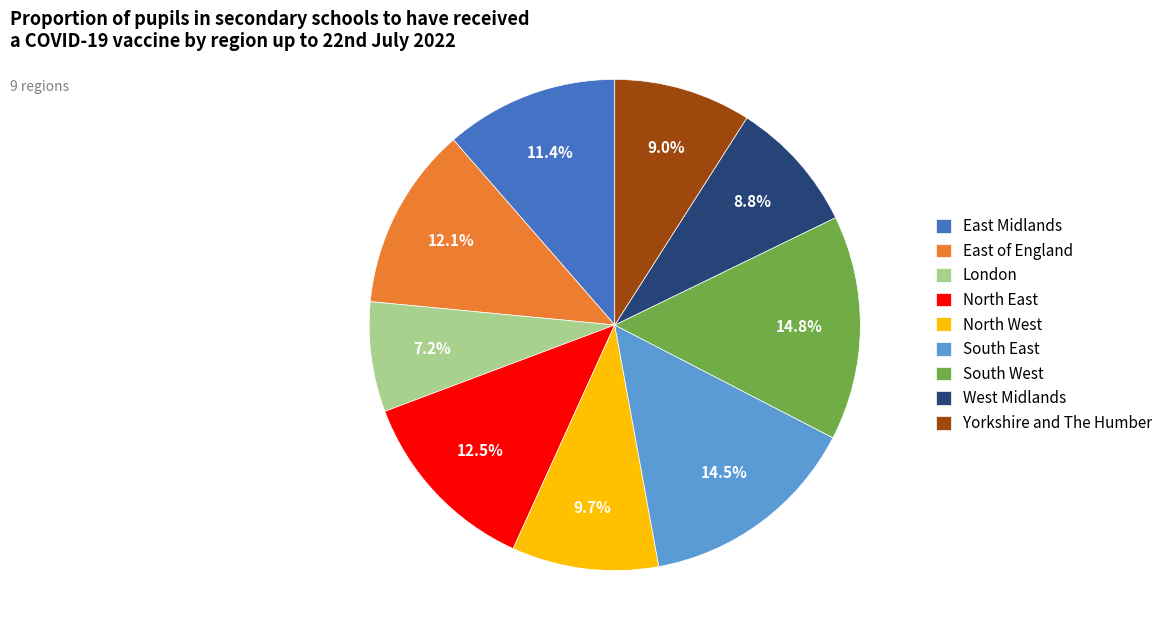

To the nearest percent, what is the difference between the largest and smallest slice percentages?

8%